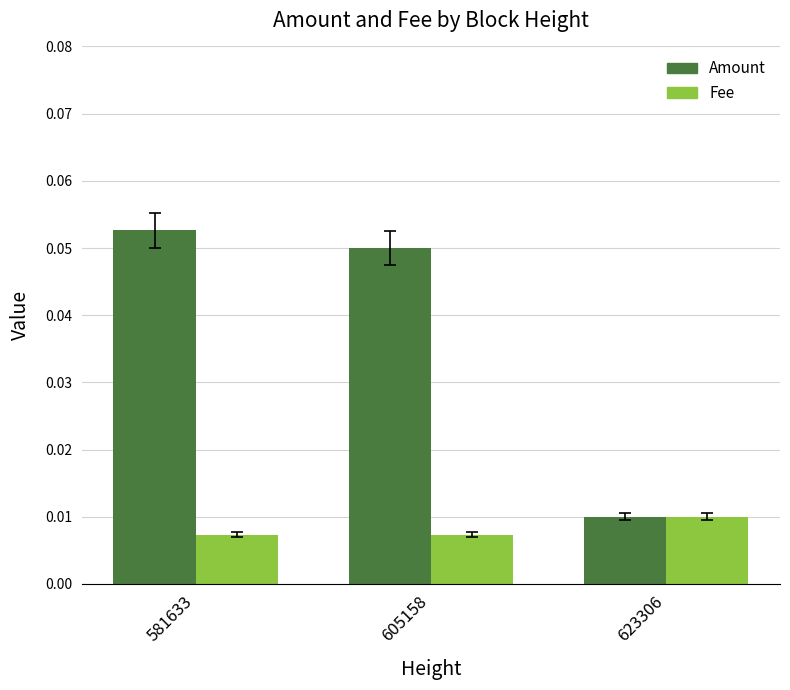

At which label does Amount reach its peak?

581633